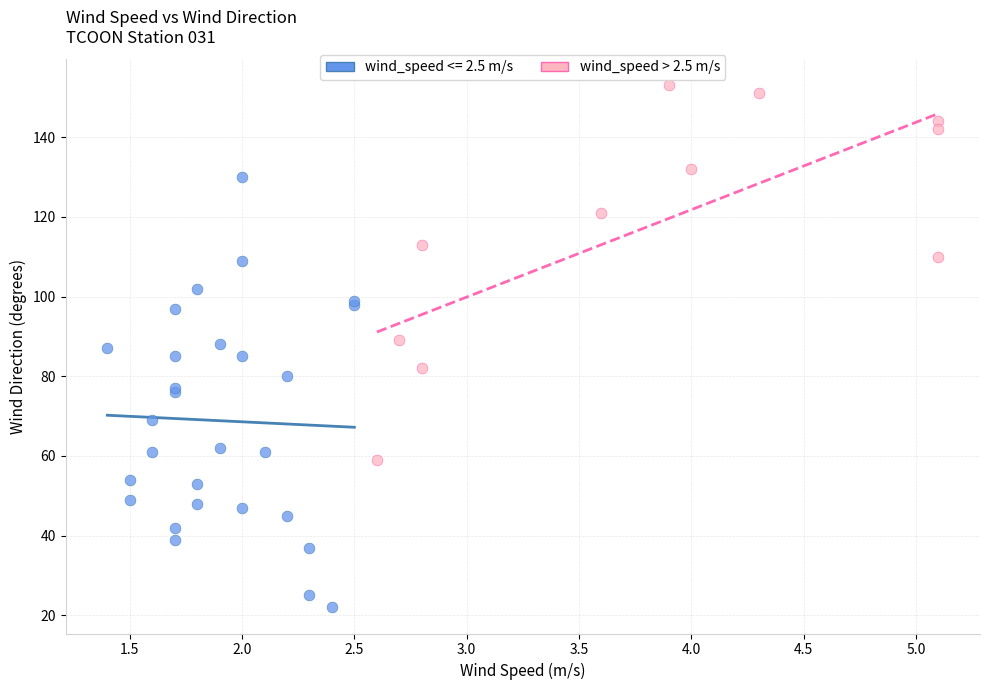

Which series reaches the maximum Y coordinate?

wind_speed > 2.5 m/s